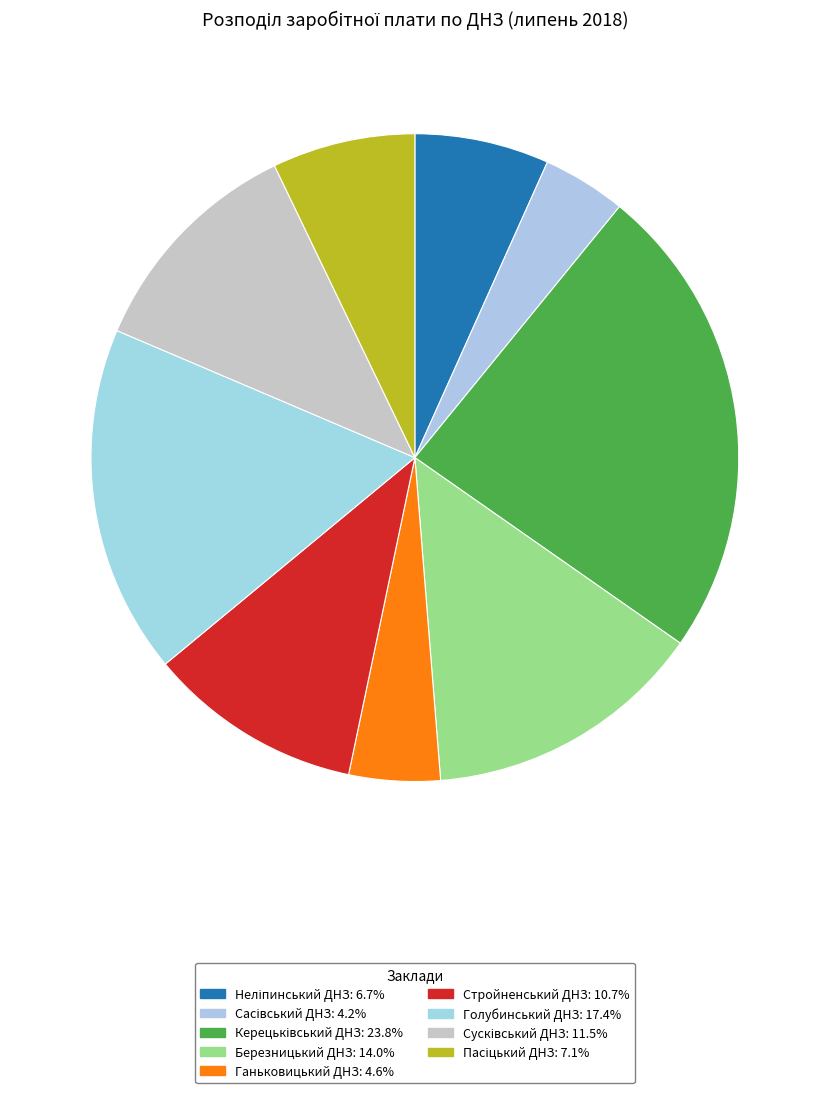

Is Голубинський ДНЗ the majority of the pie?

No